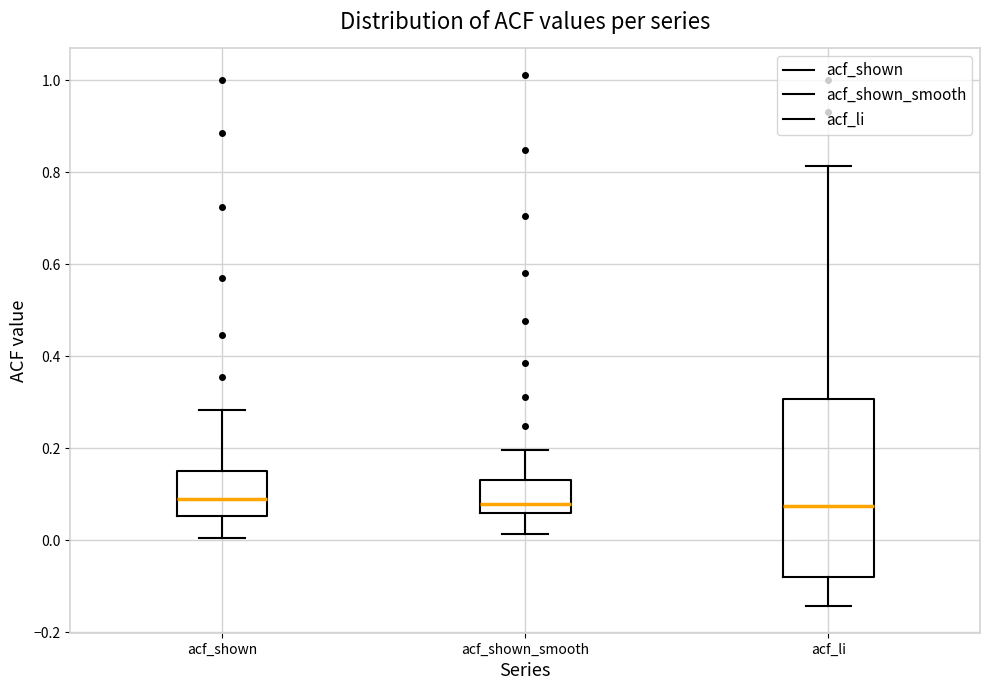

Reading left to right, transcribe this box plot: for each box, give where its median line is, the range the box spans, and where its two whiskers end, as read against the y-axis. The values are not printed on the chart, so give them approximately, as read against the axis.

acf_shown: median 0.10, box 0.06 to 0.16, whiskers 0.00 to 0.28
acf_shown_smooth: median 0.08, box 0.06 to 0.14, whiskers 0.02 to 0.20
acf_li: median 0.08, box -0.08 to 0.30, whiskers -0.14 to 0.82